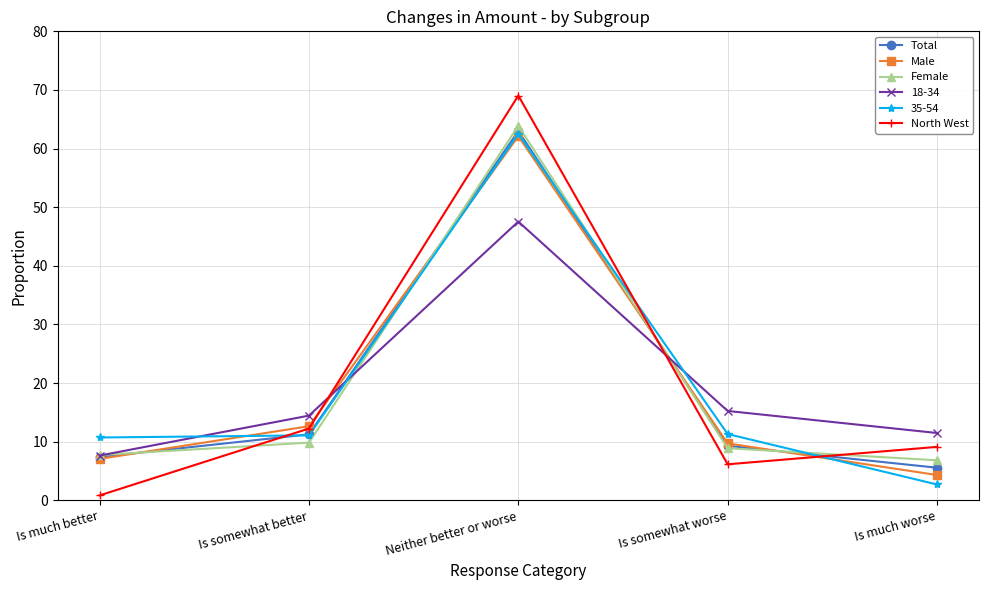

What is the label of the 2nd point from the left?

Is somewhat better